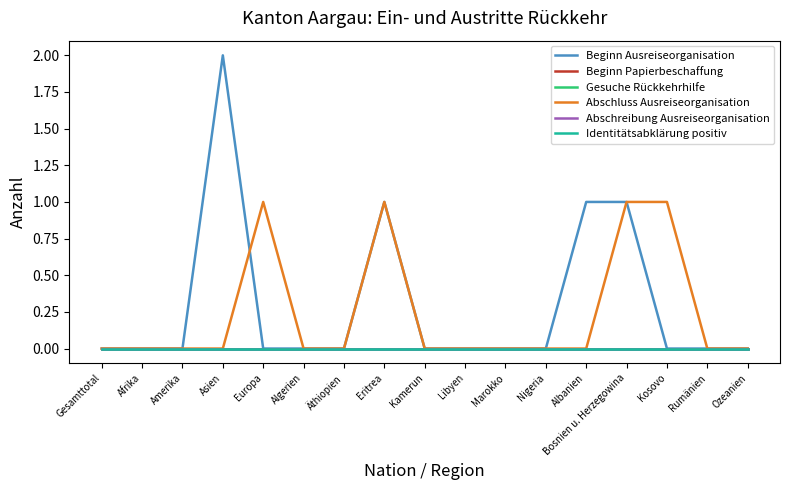

Does the chart display data point markers on the line(s)?

No